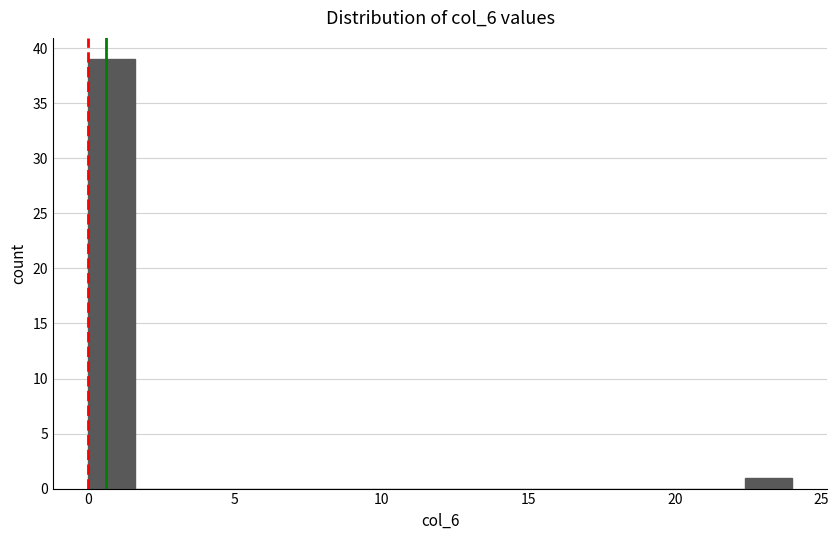

Read against the x-axis, roughly where is the centre of the tallest bar?

1.0